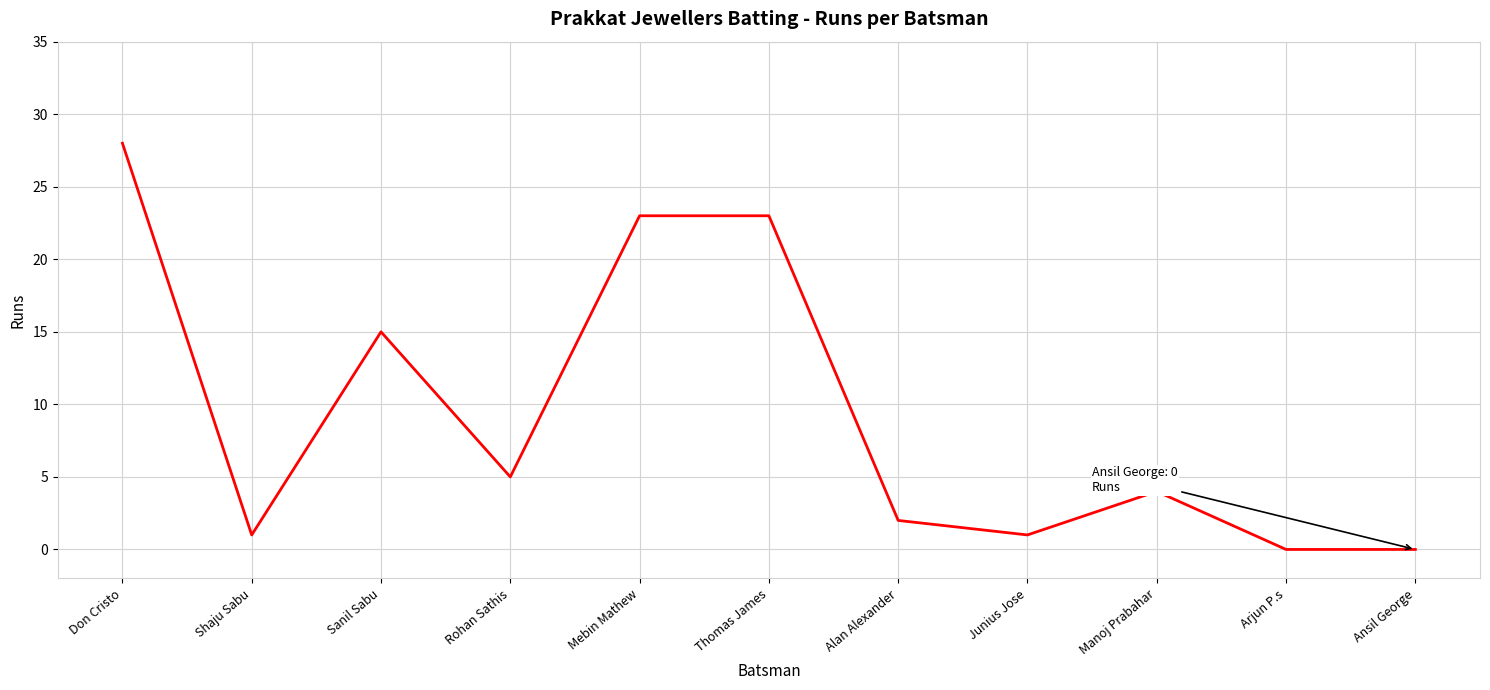

Between Shaju Sabu and Arjun P.s, which is larger?

Shaju Sabu